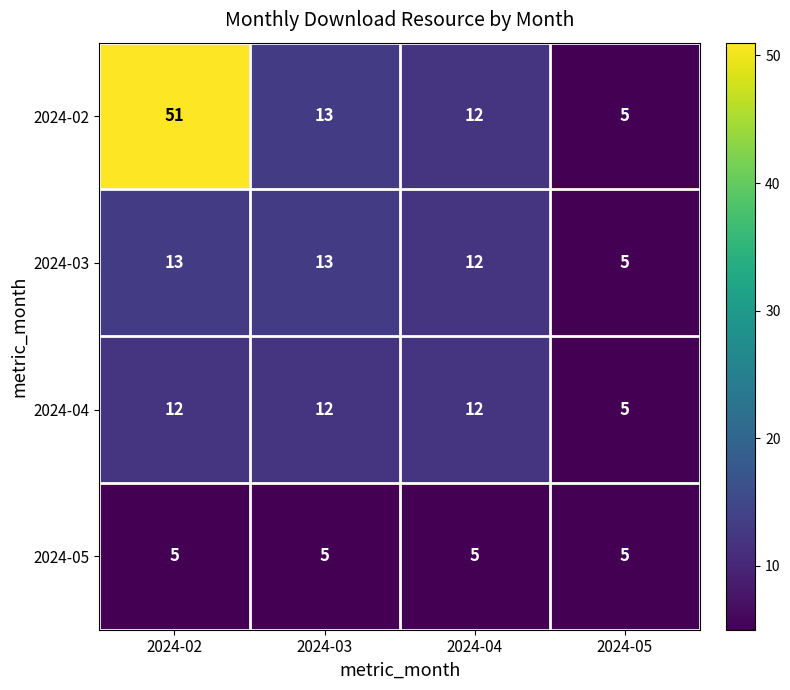

Which series changed the most between 2024-02 and 2024-05?

2024-02